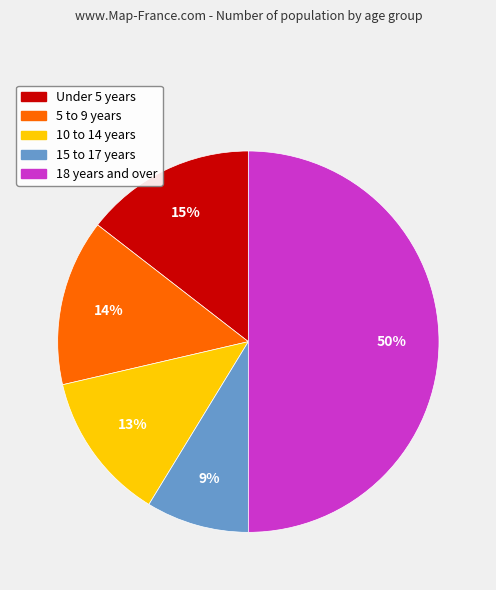

Does 15 to 17 years represent more than half of the total?

No